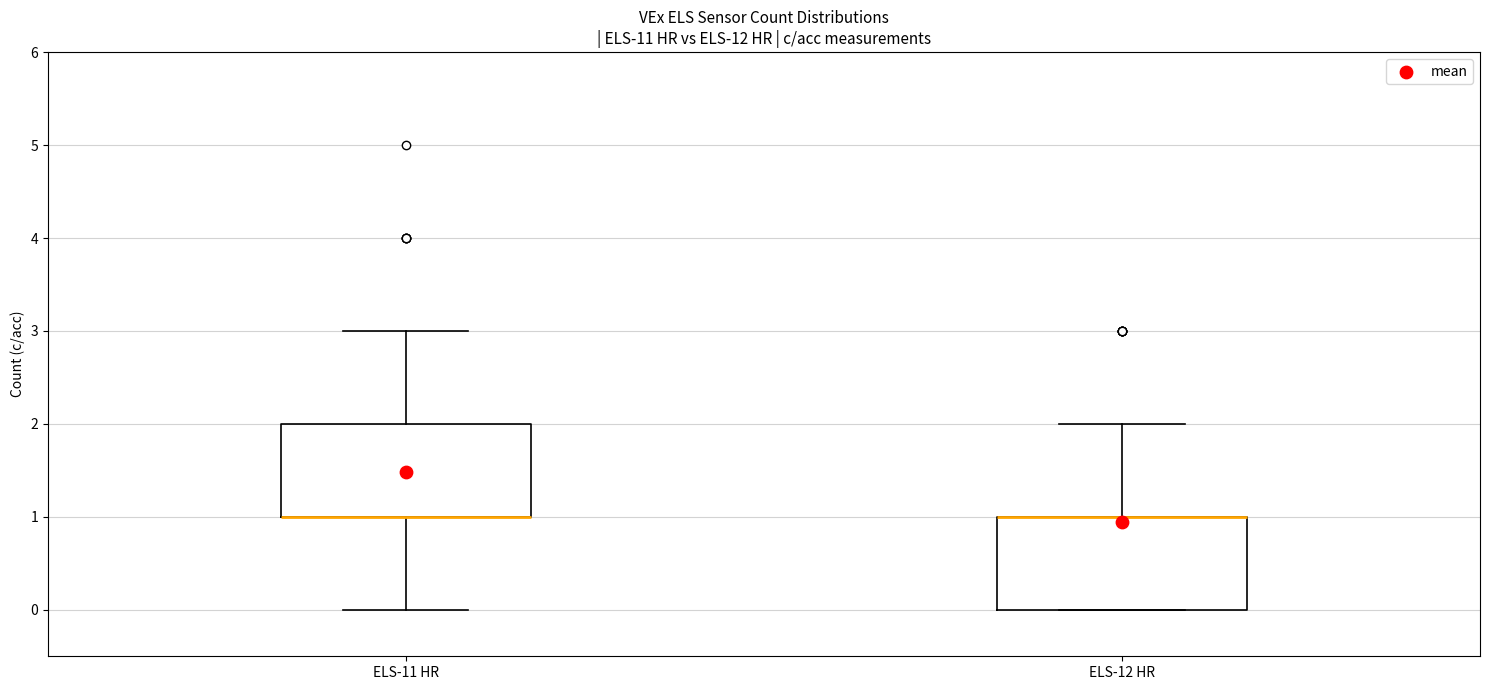

Reading left to right, read every box against the y-axis: the position of its median line, the range the box covers, and the ends of its whiskers. The values are not printed on the chart, so give them approximately, as read against the axis.

ELS-11 HR: median 1 (drawn on the box's lower edge), box 1 to 2, whiskers 0 to 3
ELS-12 HR: median 1 (drawn on the box's upper edge), box 0 to 1, whiskers 0 to 2